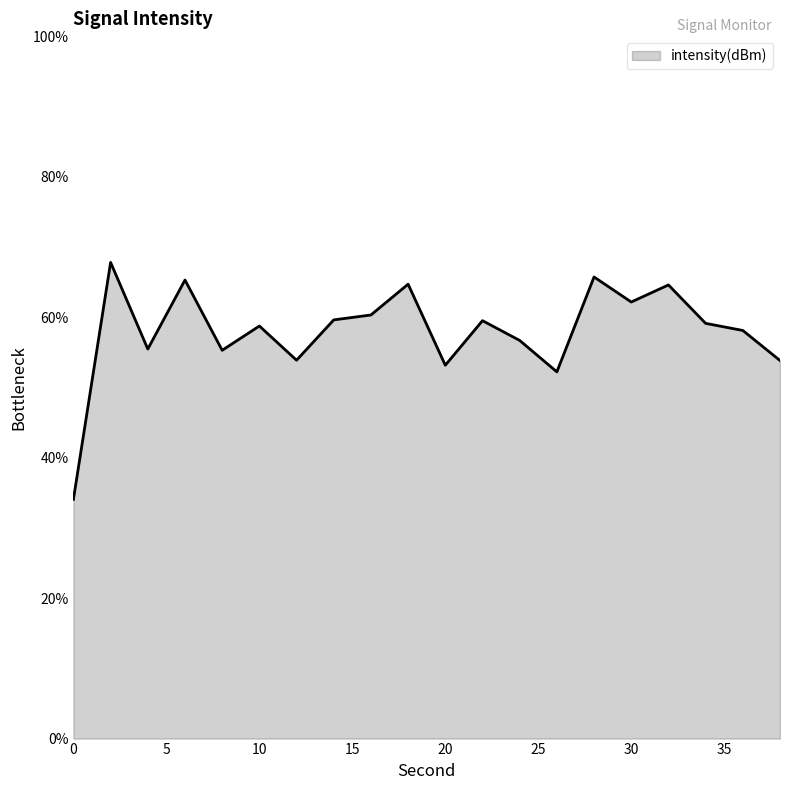

What is the difference between the maximum and minimum values?

33.7